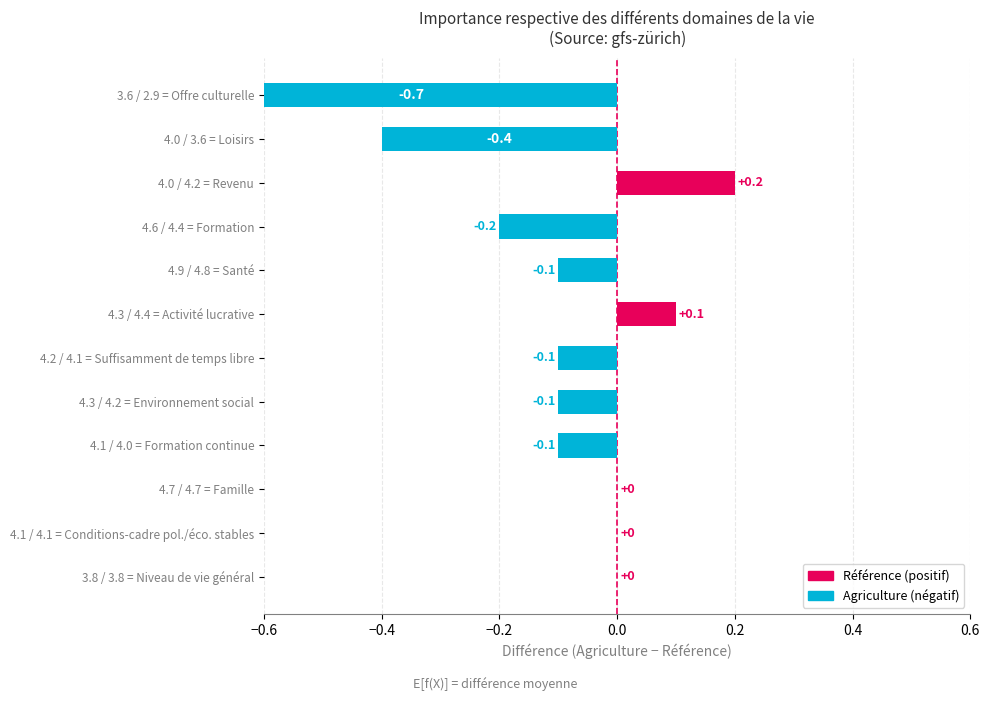

What is the sum of the Référence values at Conditions-cadre pol./éco. stables and Niveau de vie général?

7.9